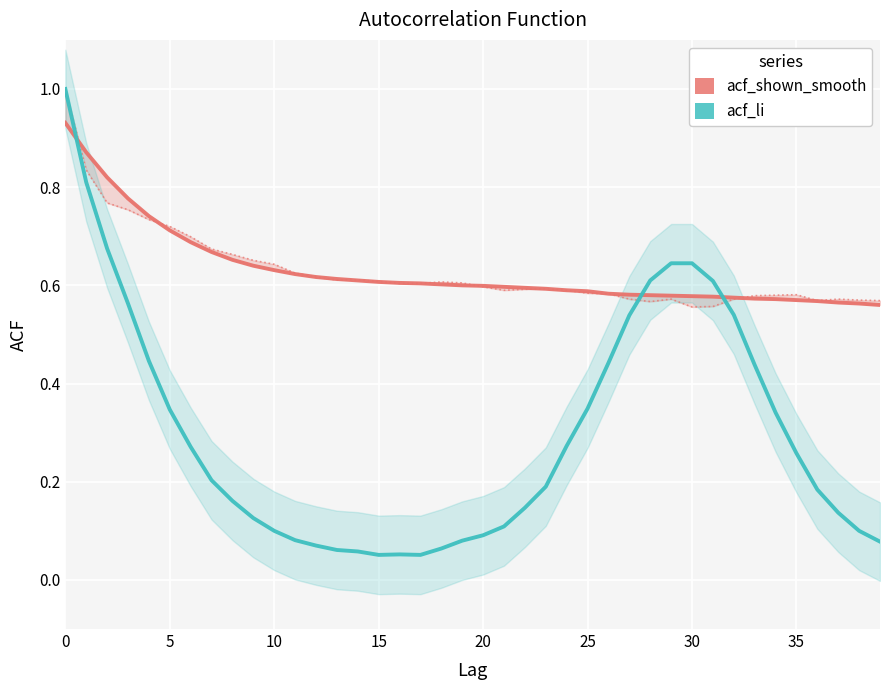

The value of acf_shown_smooth at 34 is 0.2. True or false?

False